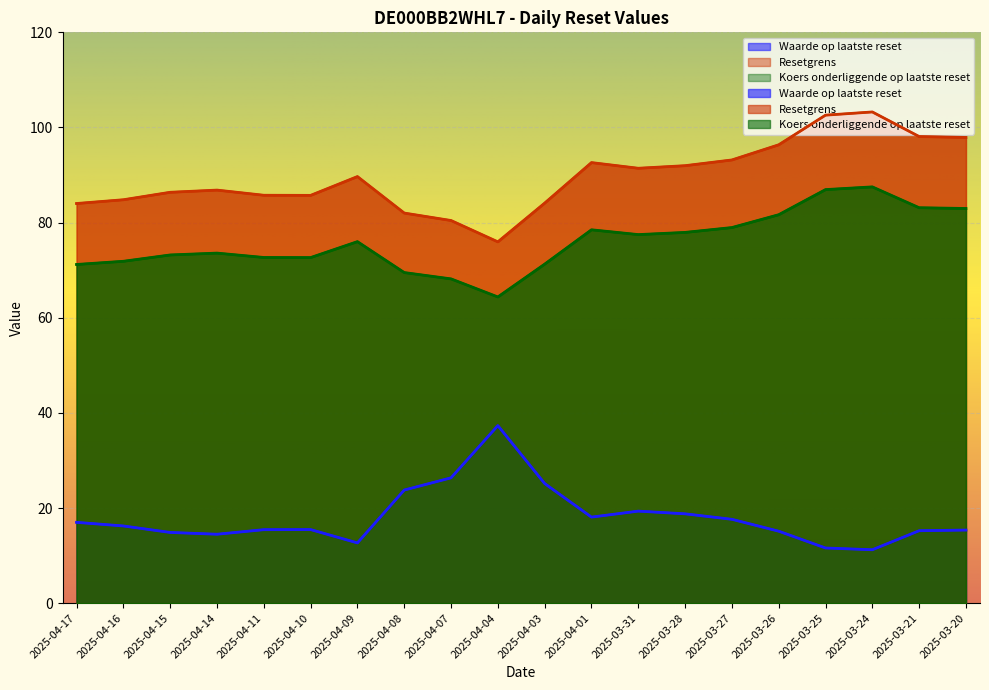

What is the sum of the Resetgrens values at 2025-03-28 and 2025-03-20?

189.9